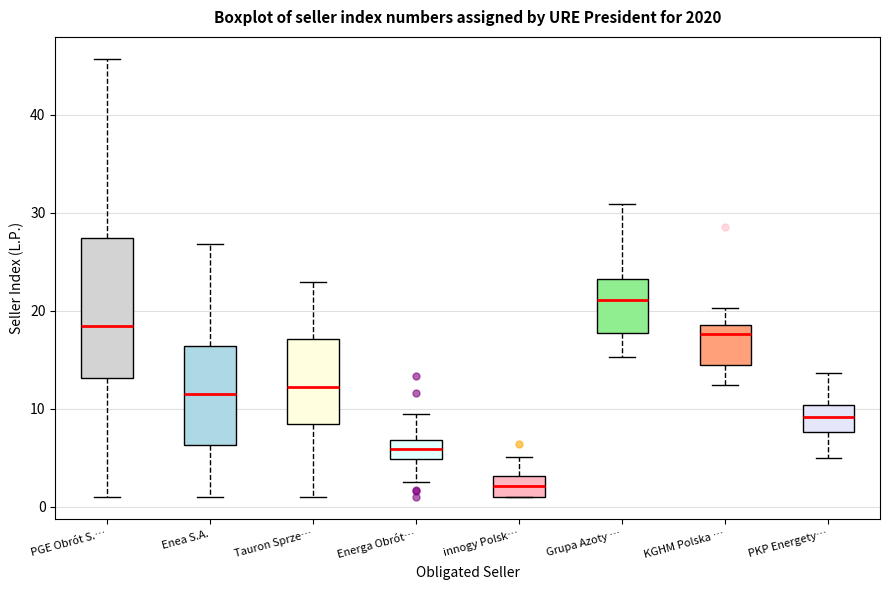

Which box has the lowest median line?

innogy Polsk…